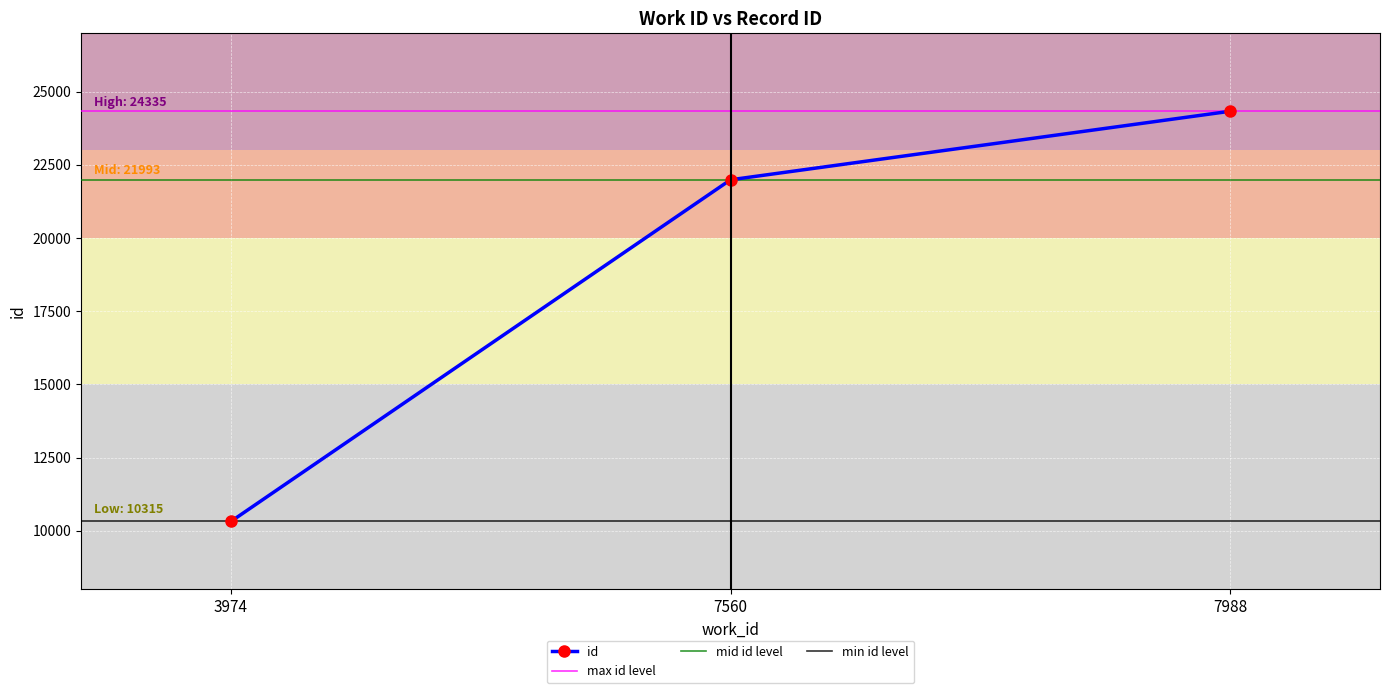

Reading left to right, extract all data points from this chart.

10315	21993	24335